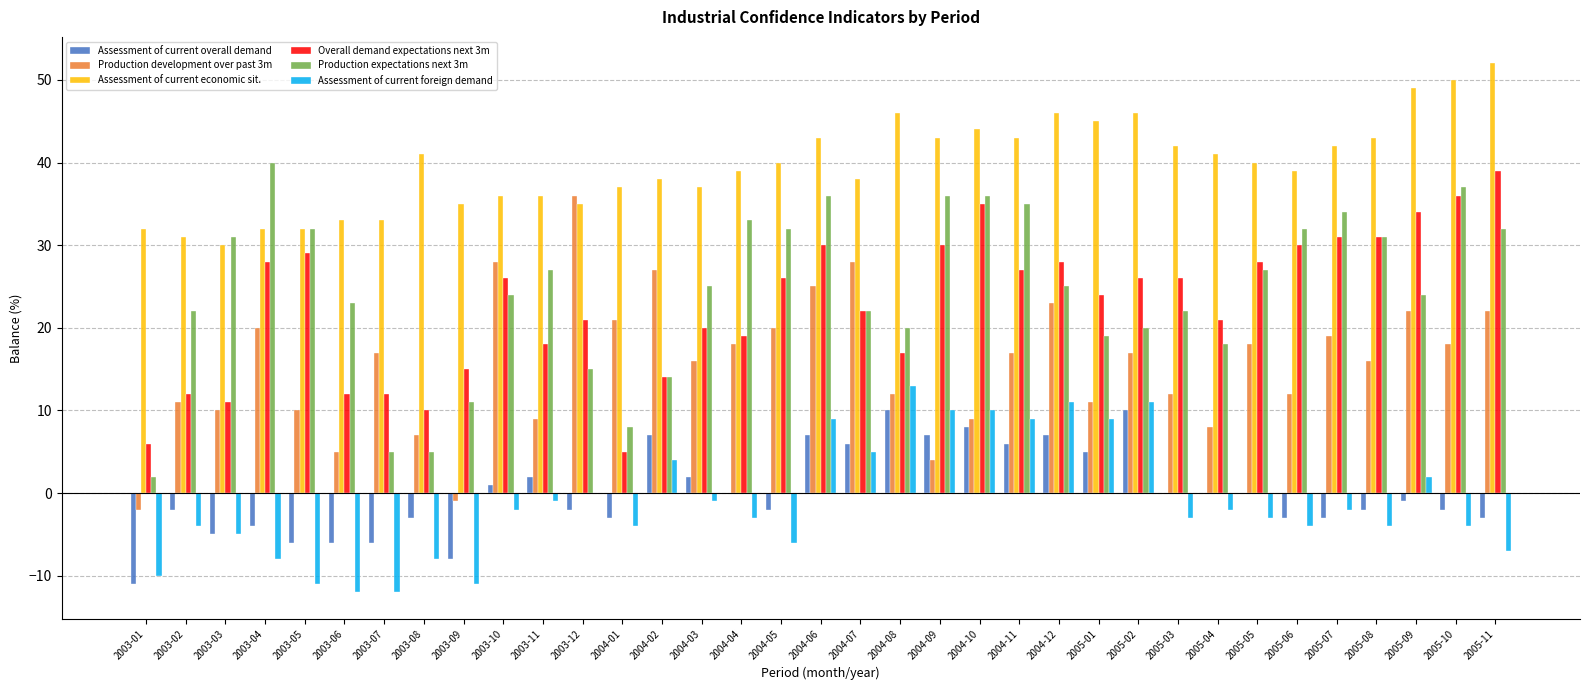

How many distinct data groups are displayed?

6